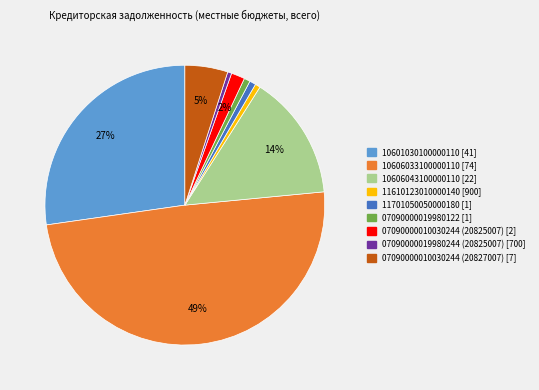

Does 07090000019980244 (20825007) represent more than half of the total?

No